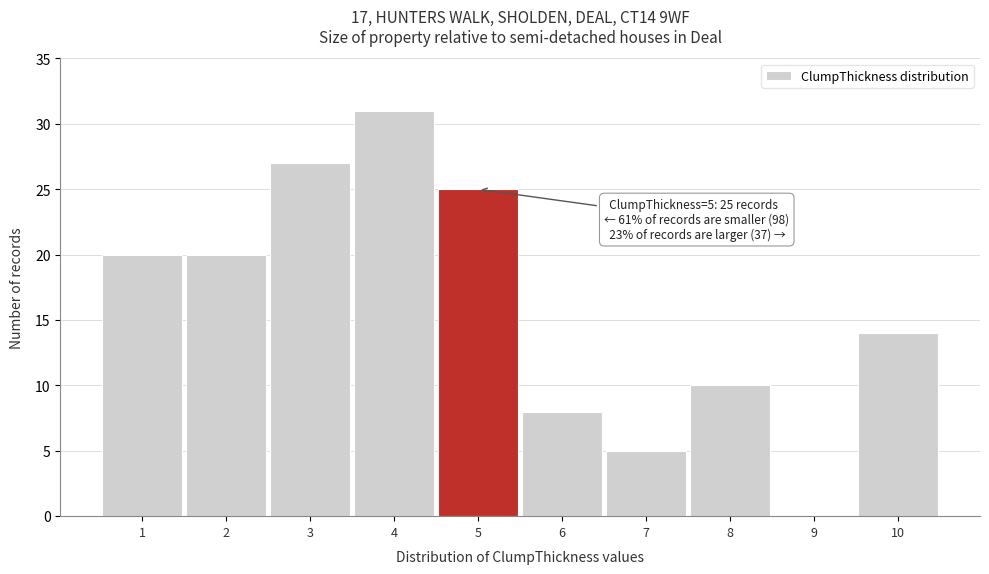

Reading right to left, transcribe all the data shown in this chart.

10=14	9=0	8=10	7=5	6=8	5=25	4=31	3=27	2=20	1=20